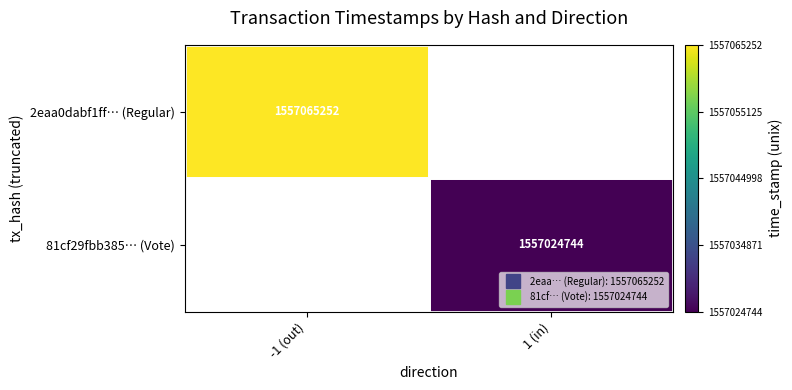

Is the value of 2eaa0dabf1ff… (Regular) at 1 (in) greater than the value of 81cf29fbb385… (Vote) at 1 (in)?

No